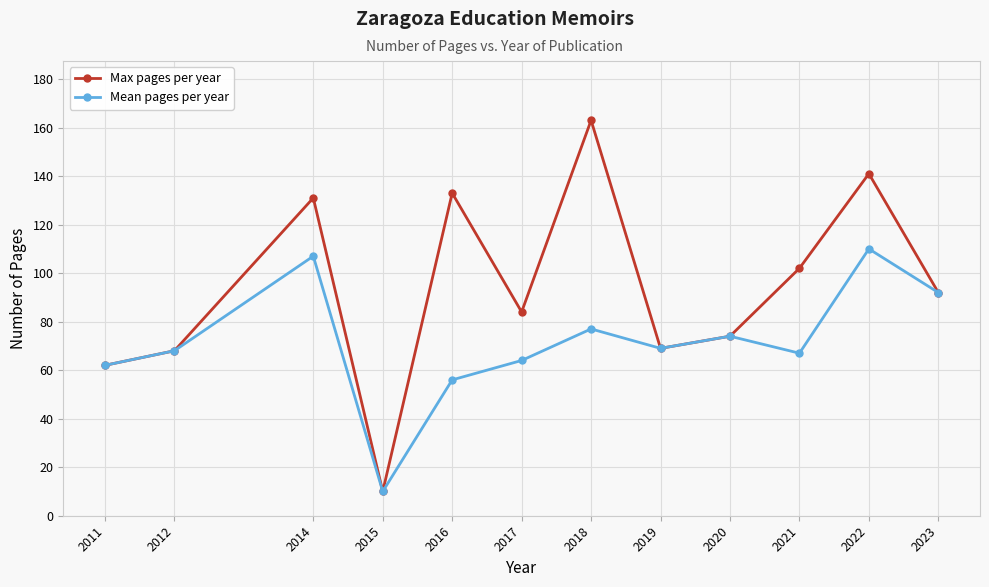

What is the sum of the Mean pages per year values at 2016 and 2021?

123